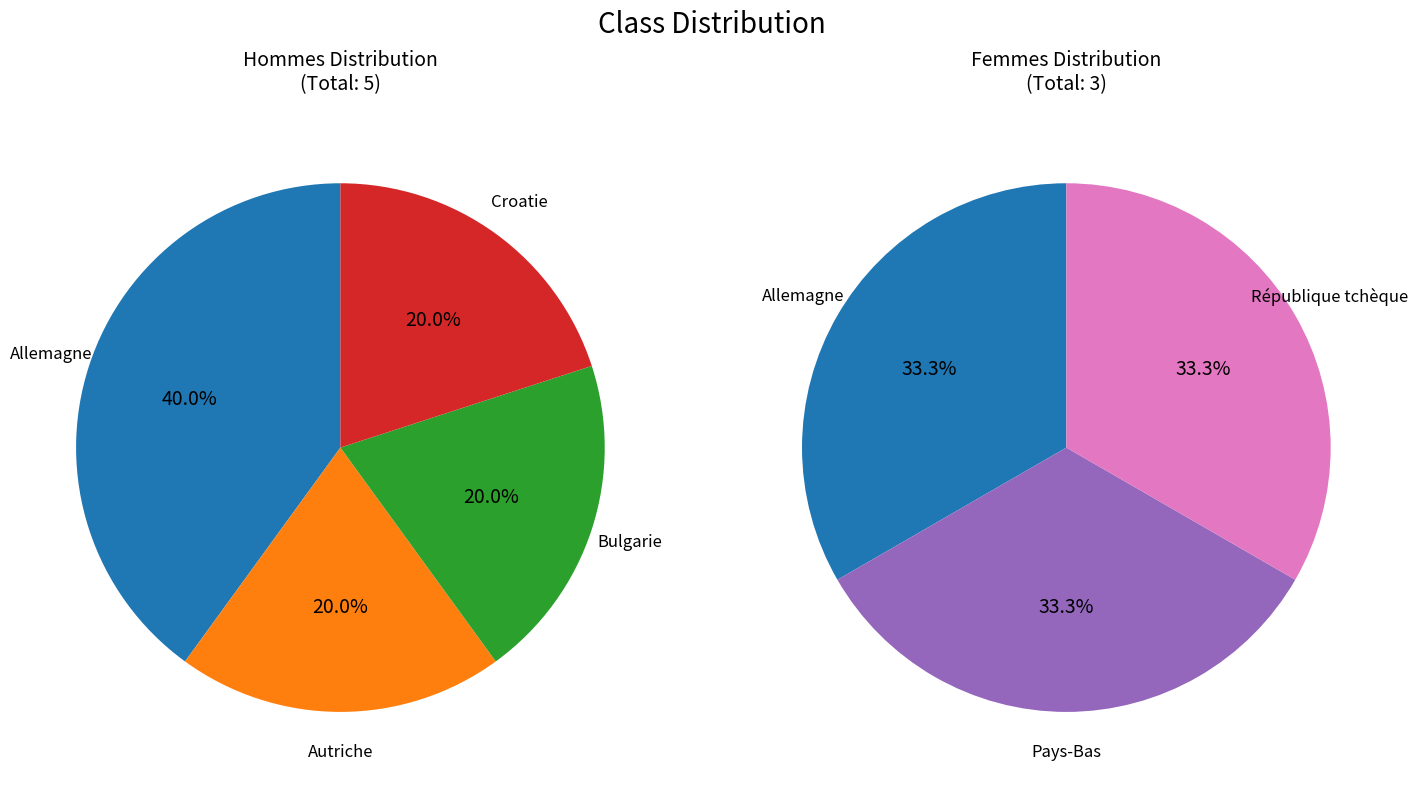

What percentage is the Pays-Bas slice, to the nearest percent?

33%